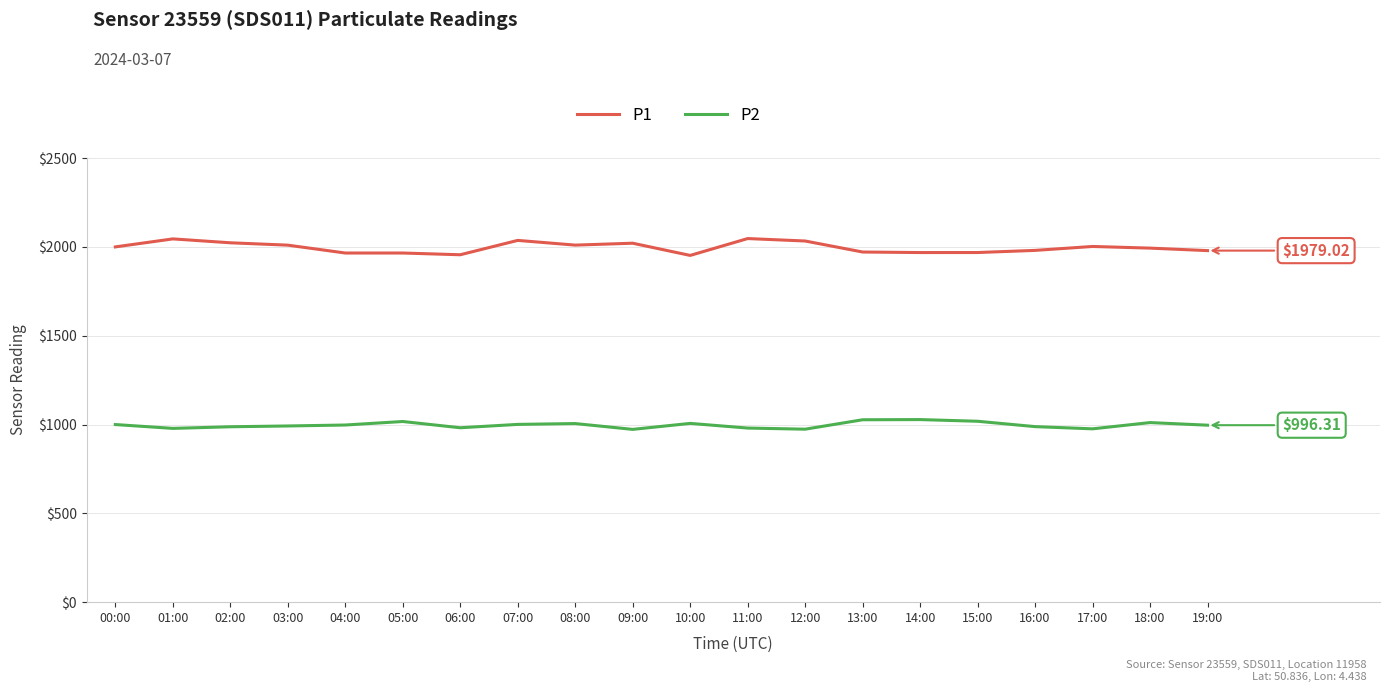

Which series has the largest total across all categories?

P1